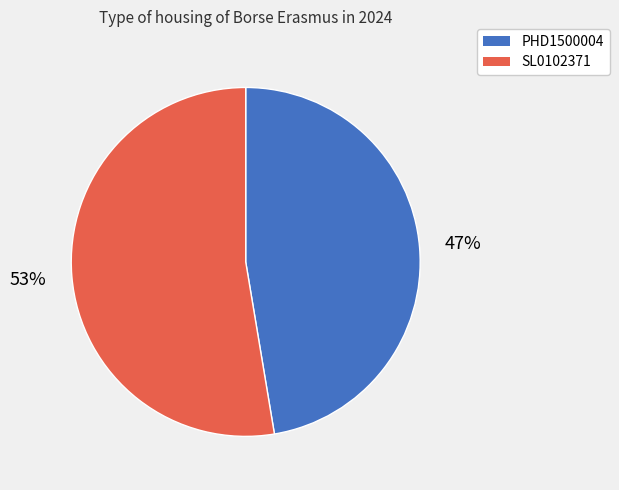

What is the ratio of the value at PHD1500004 to the value at SL0102371?

0.9